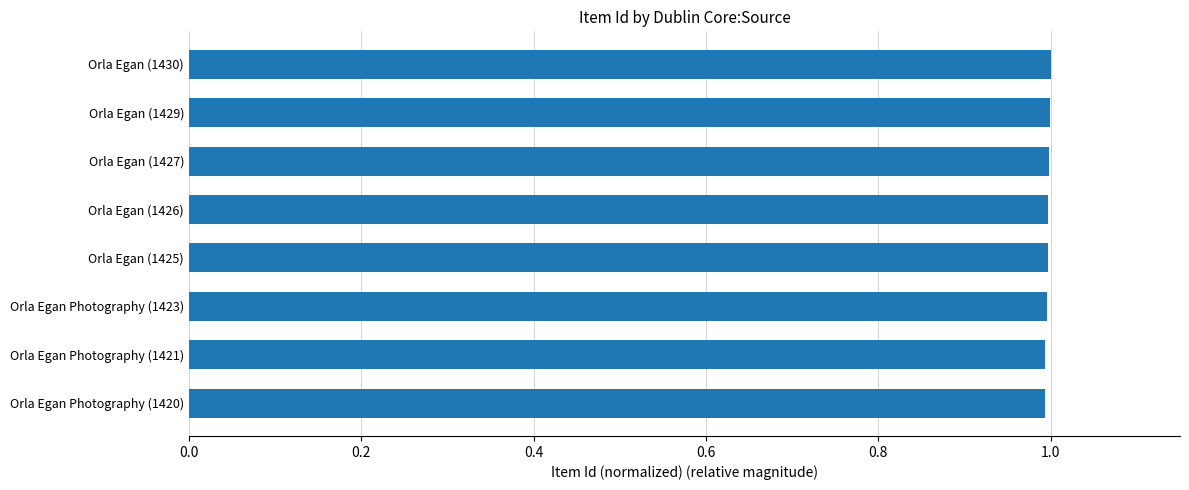

What is the minimum value shown in the chart?

1.0